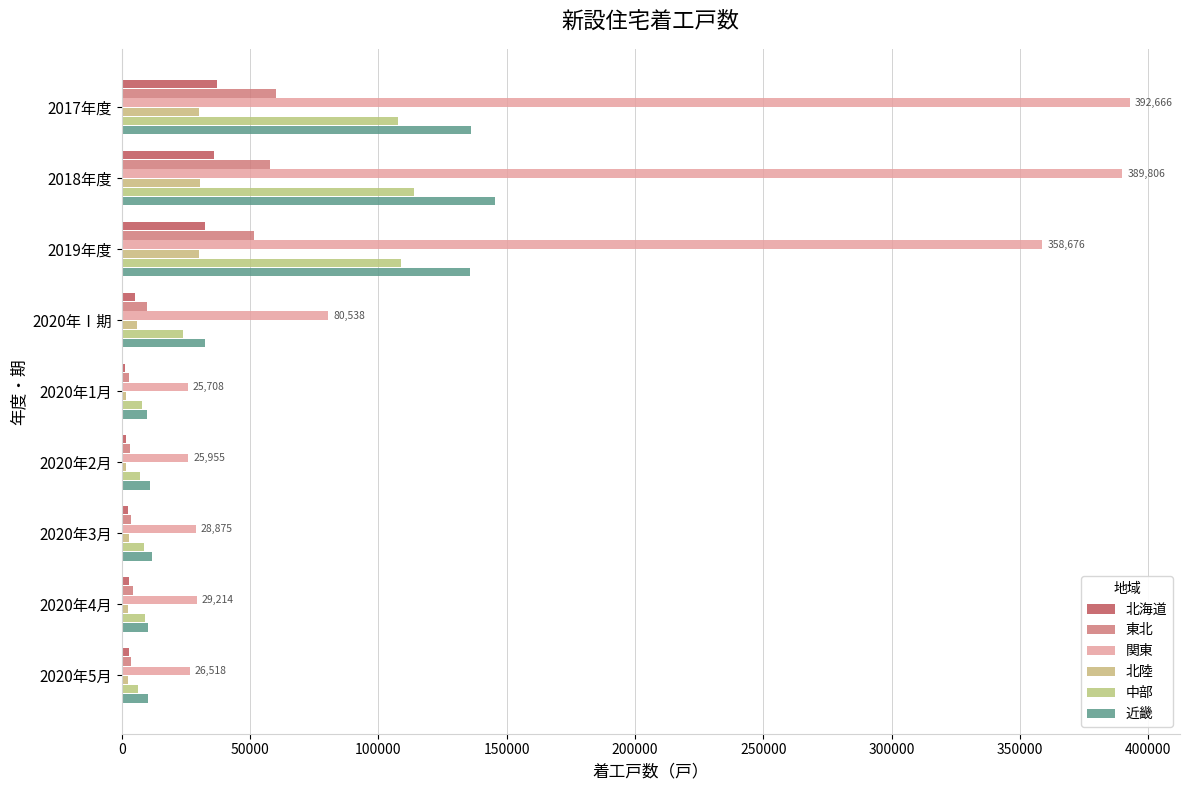

What is the maximum value shown in the chart?

392666